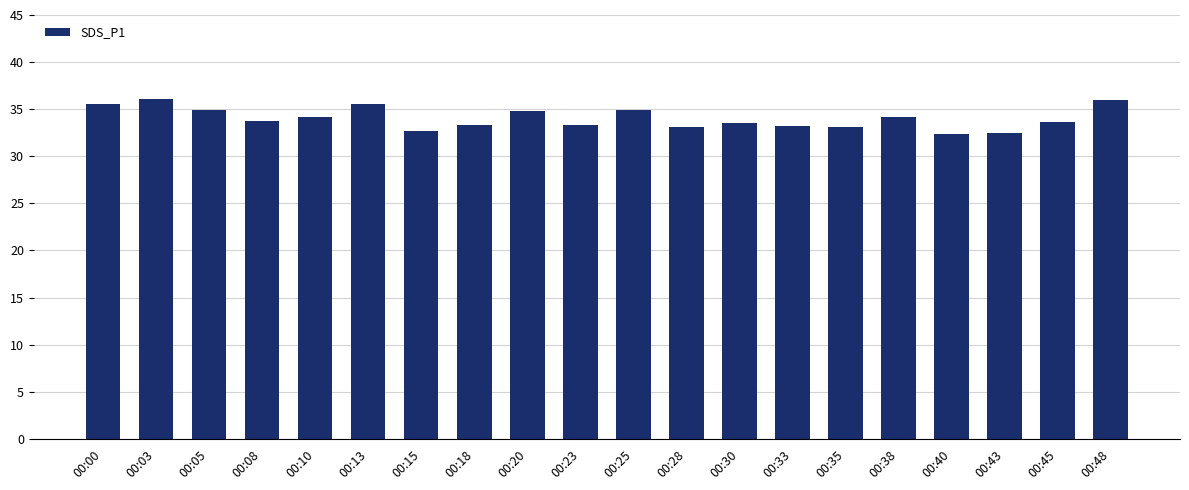

What is the difference between the maximum and minimum values?

3.7